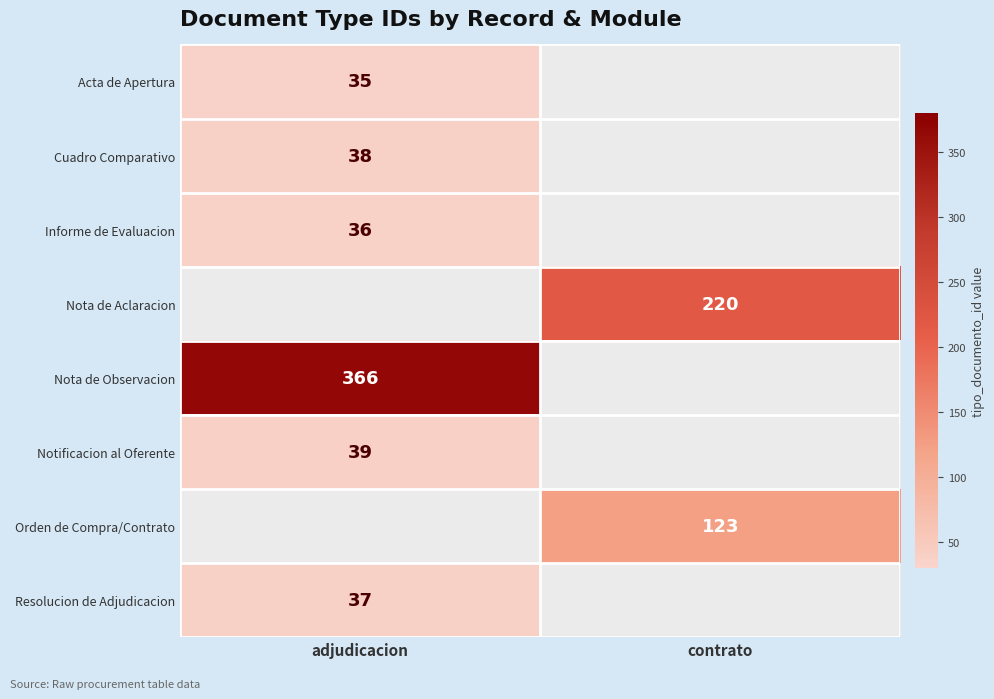

Is it true that Orden de Compra/Contrato equals 123 at contrato?

True